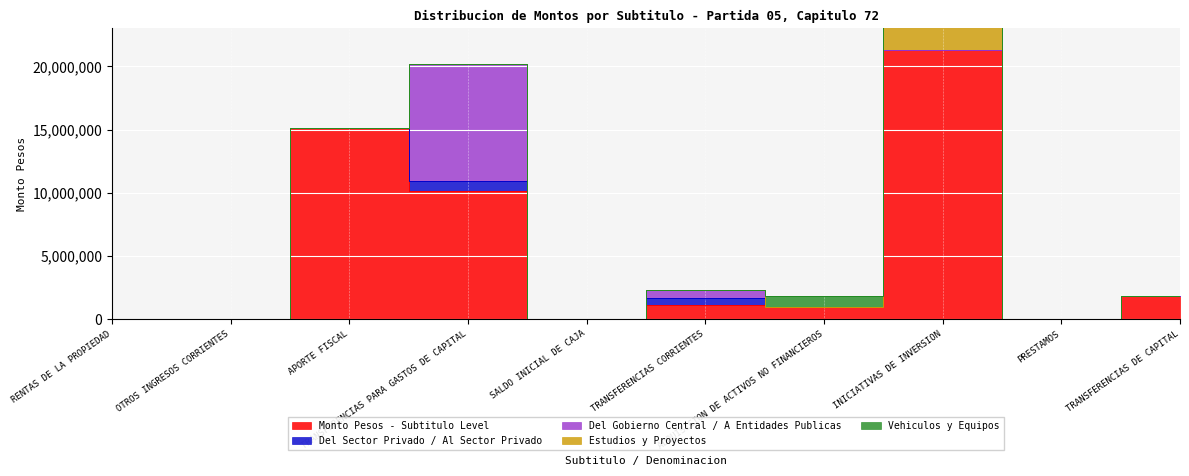

True or false: Monto Pesos - Subtitulo Level and Vehiculos y Equipos intersect in this chart.

False